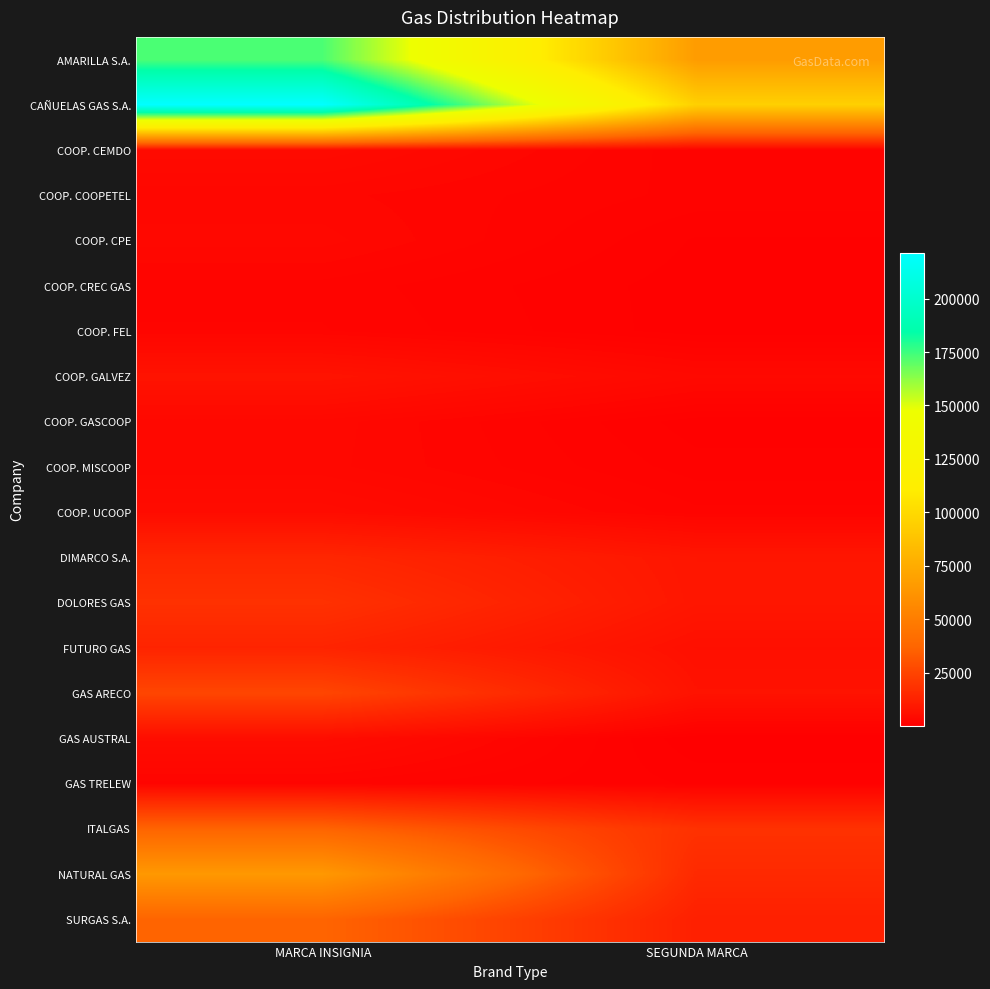

Which label corresponds to the largest value in the chart?

MARCA INSIGNIA